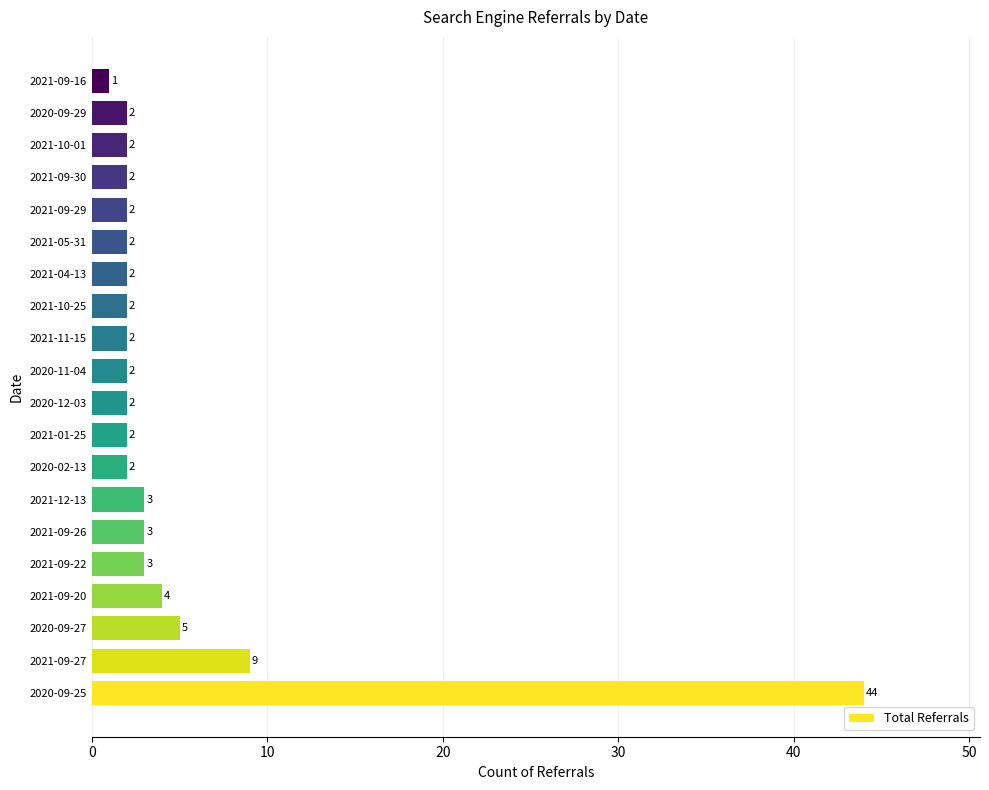

How many distinct data groups are displayed?

1